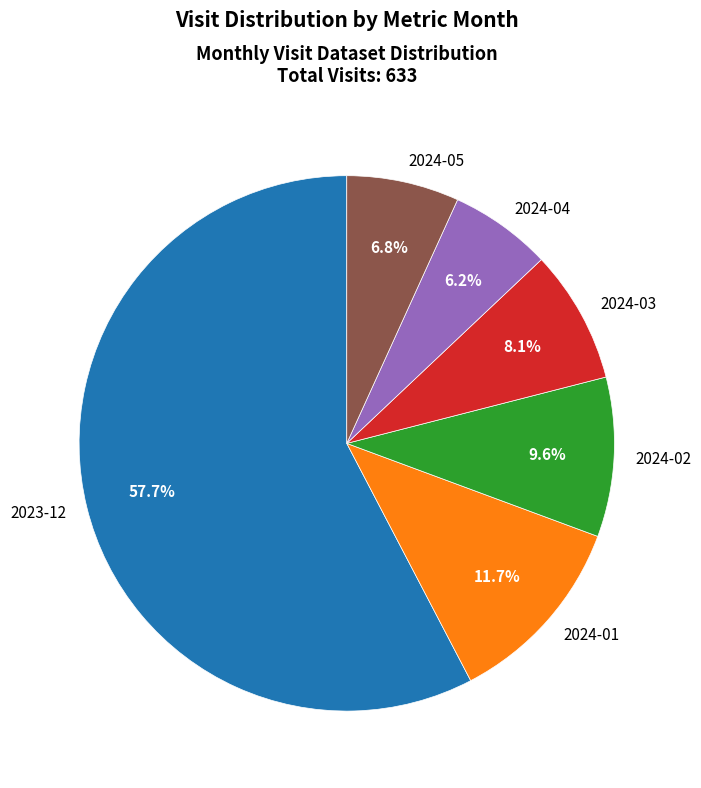

Which has a higher value, 2024-01 or 2024-02?

2024-01